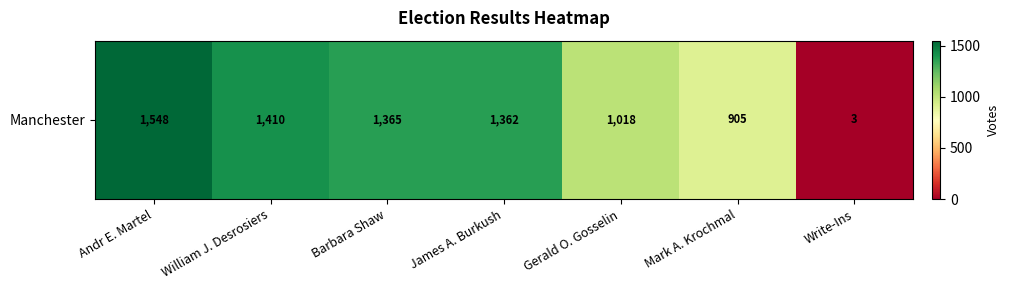

Reading right to left, what are all the values shown in this chart?

Write-Ins=3	Mark A. Krochmal=905	Gerald O. Gosselin=1018	James A. Burkush=1362	Barbara Shaw=1365	William J. Desrosiers=1410	Andr E. Martel=1548